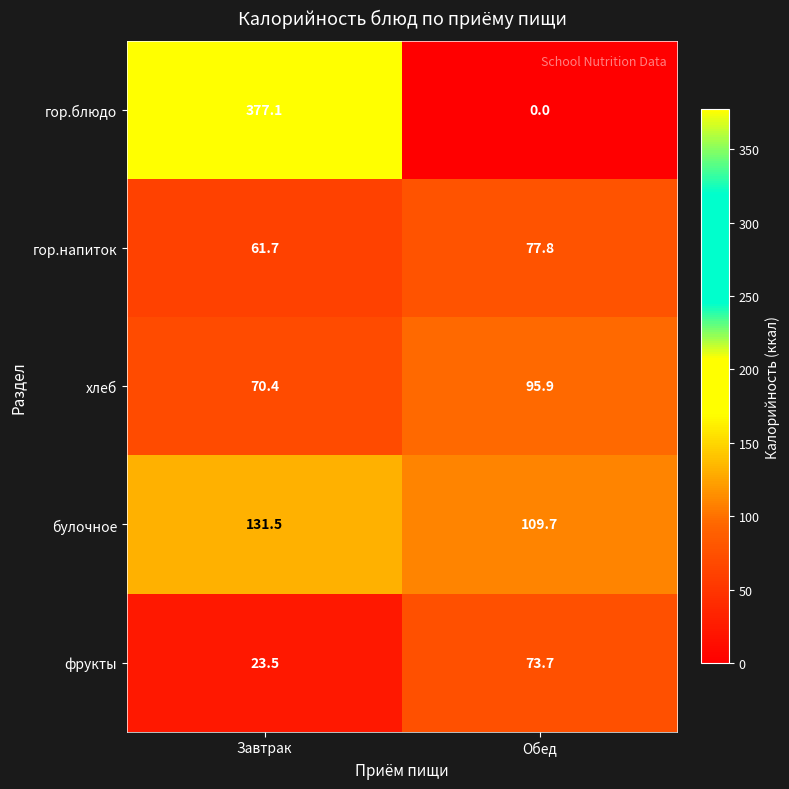

Which series has the largest range (max minus min)?

гор.блюдо